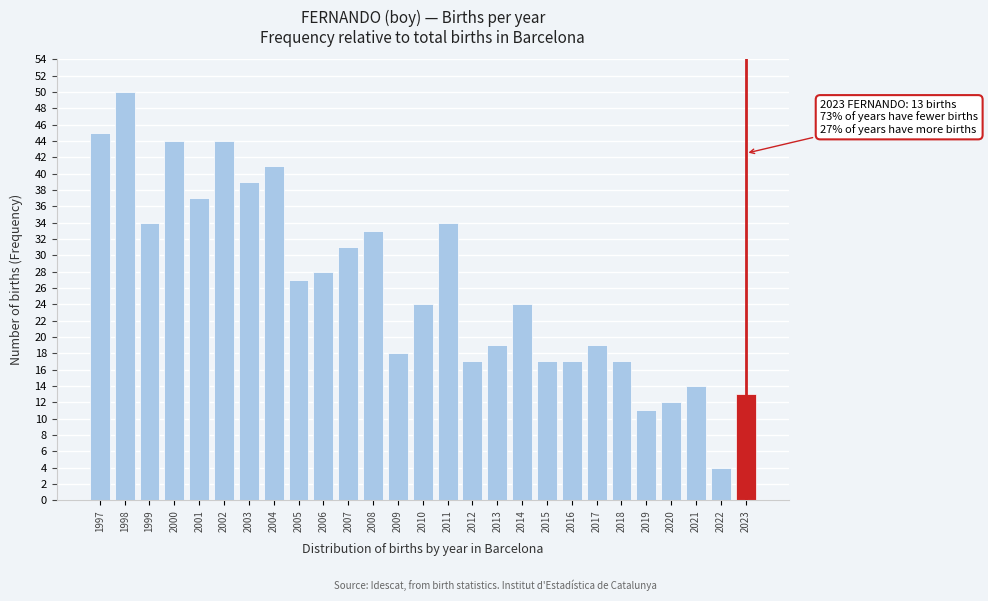

Reading left to right, what are all the values shown in this chart?

45	50	34	44	37	44	39	41	27	28	31	33	18	24	34	17	19	24	17	17	19	17	11	12	14	4	13